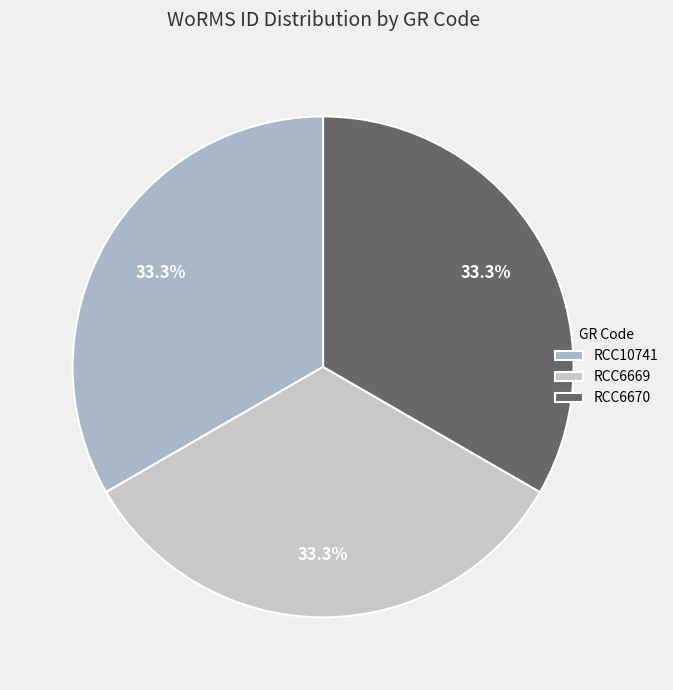

Count the number of slices in the pie.

3